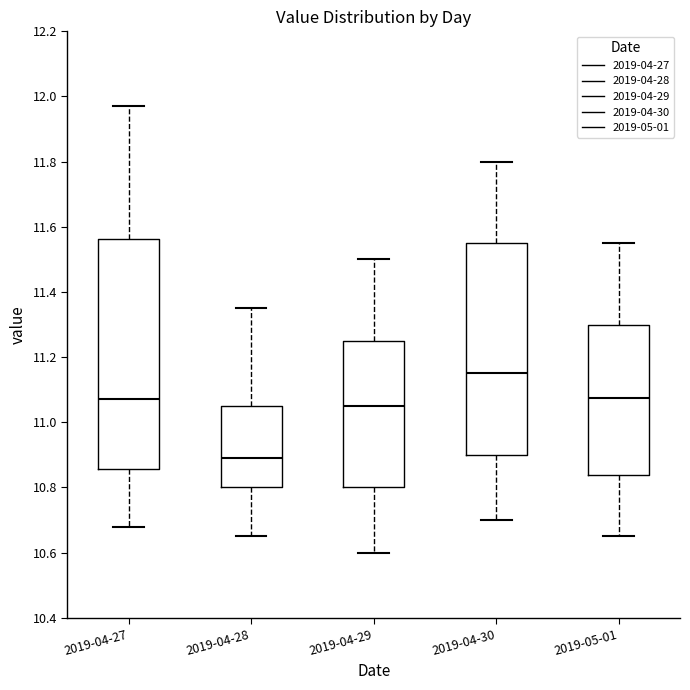

Reading left to right, read every box against the y-axis: the position of its median line, the range the box covers, and the ends of its whiskers. The values are not printed on the chart, so give them approximately, as read against the axis.

2019-04-27: median 11.08, box 10.86 to 11.56, whiskers 10.68 to 11.98
2019-04-28: median 10.90, box 10.80 to 11.06, whiskers 10.66 to 11.36
2019-04-29: median 11.06, box 10.80 to 11.26, whiskers 10.60 to 11.50
2019-04-30: median 11.16, box 10.90 to 11.56, whiskers 10.70 to 11.80
2019-05-01: median 11.08, box 10.84 to 11.30, whiskers 10.66 to 11.56